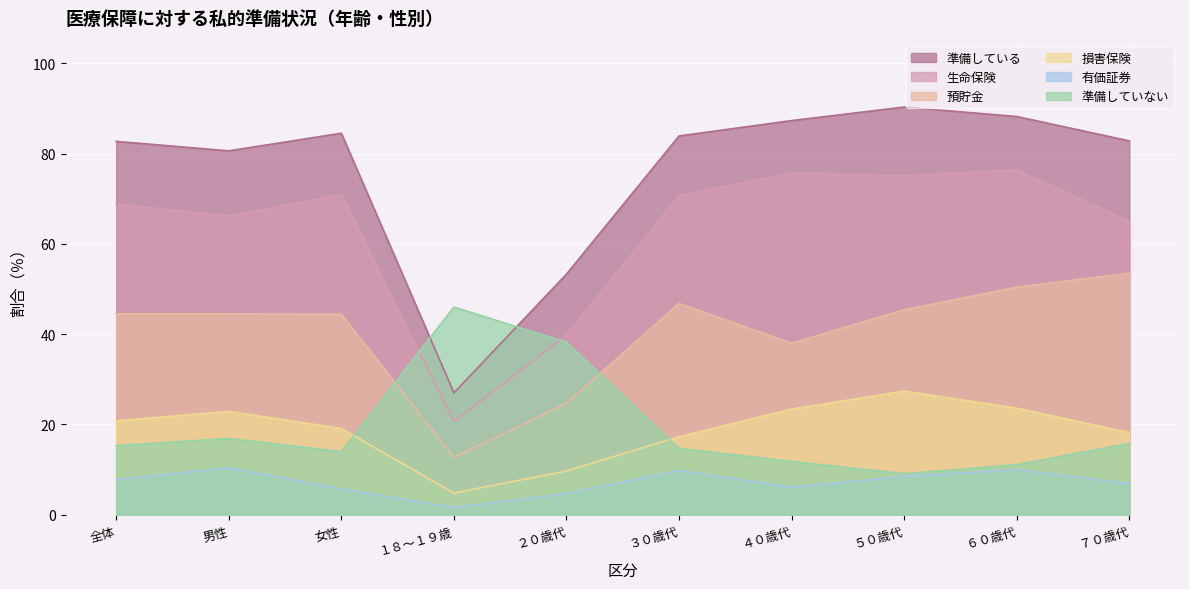

After their last crossing, which series has the higher values: 準備していない or 損害保険?

損害保険